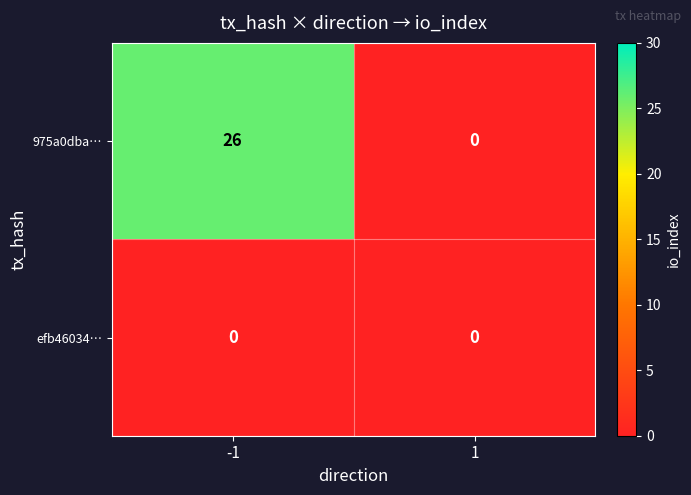

Reading left to right, what are all the values shown in this chart?

975a0dba…: 26	0
efb46034…: 0	0